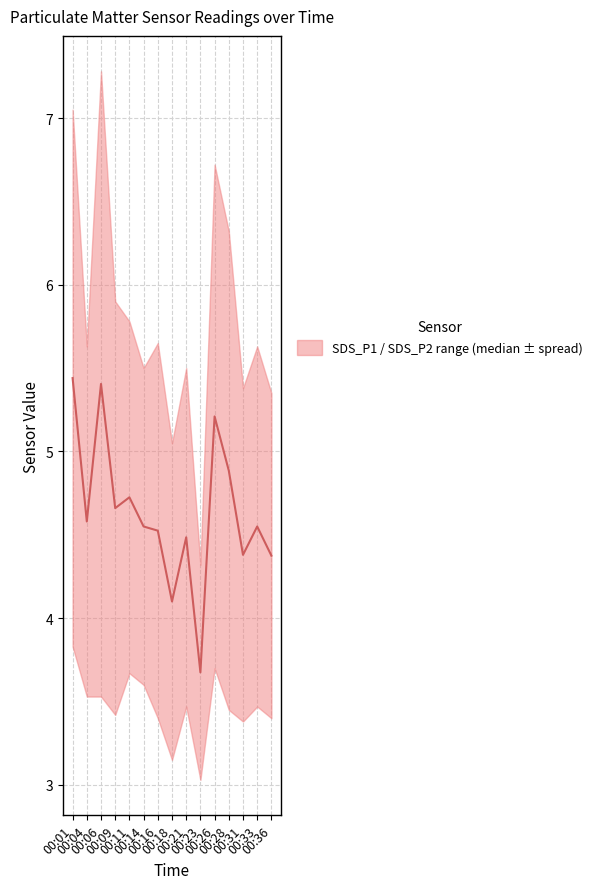

The chart shows a value of 1.8 at 00:11. True or false?

False